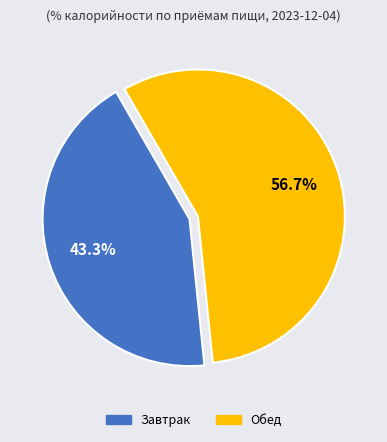

What portion of the pie excludes Обед?

43.3%